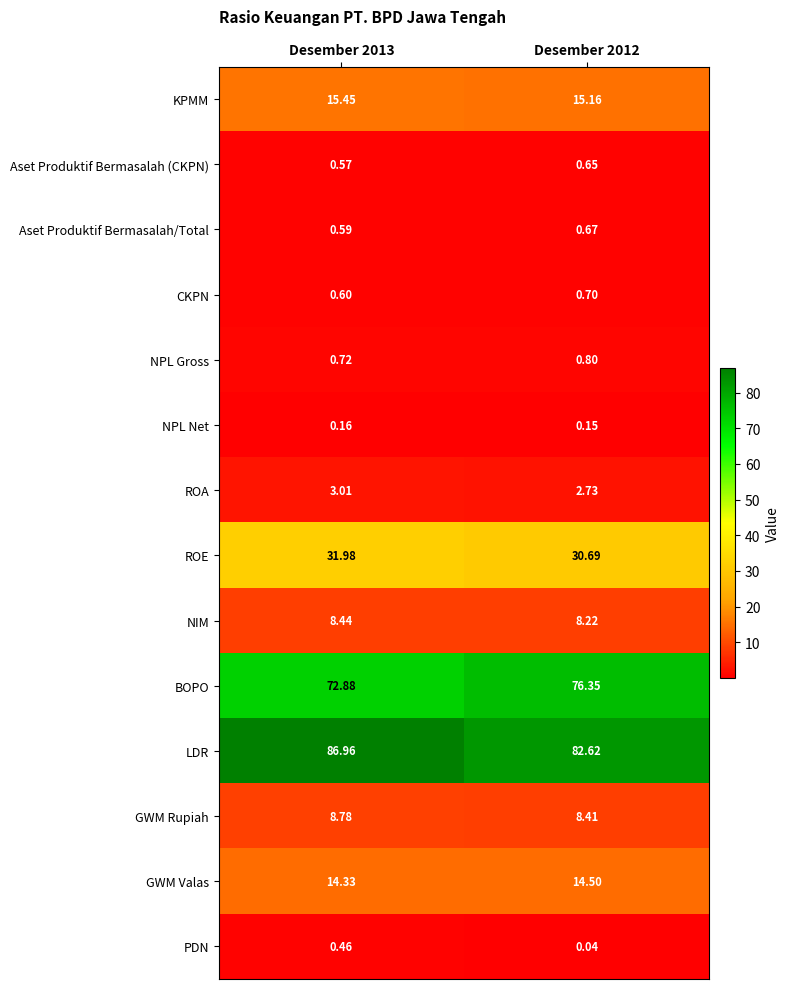

What is the total value across all series at Desember 2012?

241.7